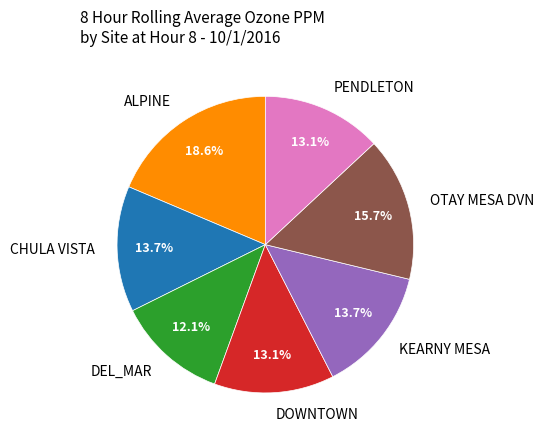

To the nearest percent, what is the combined percentage of CHULA VISTA and ALPINE?

32%